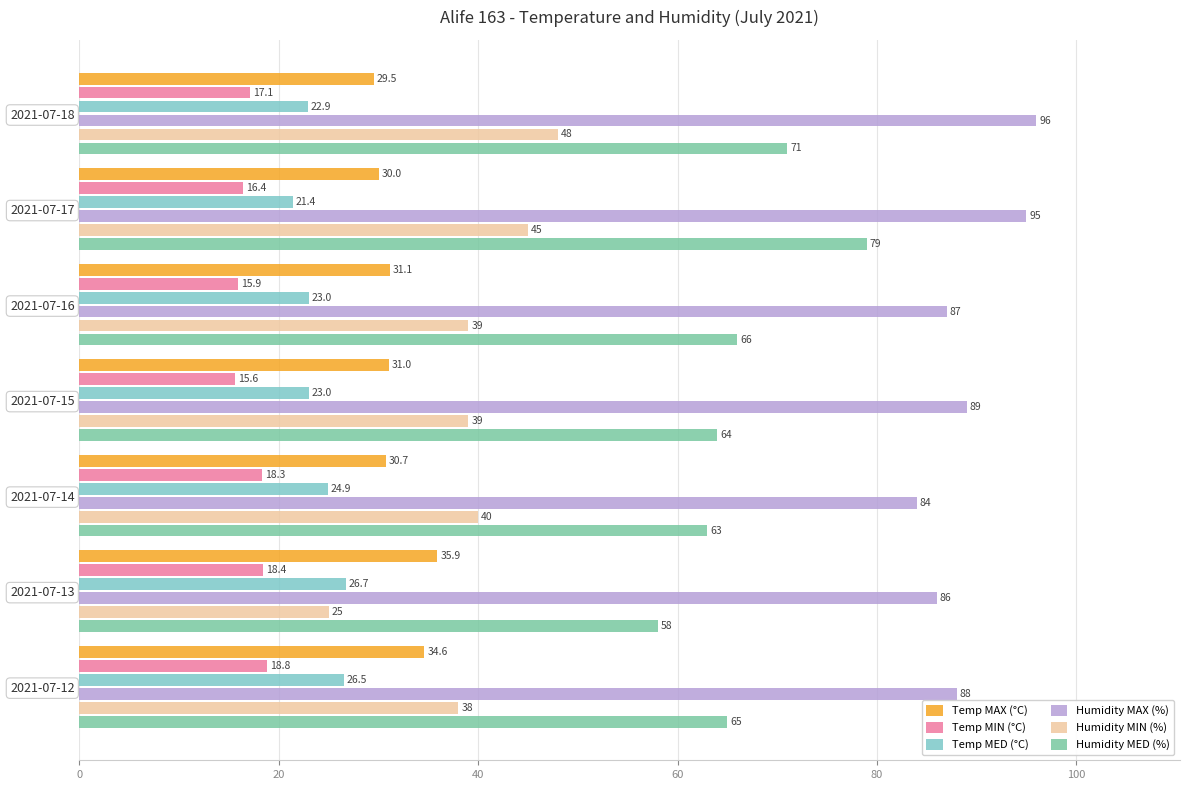

What is the difference between the maximum and minimum values in the Humidity MAX (%) series?

12.0